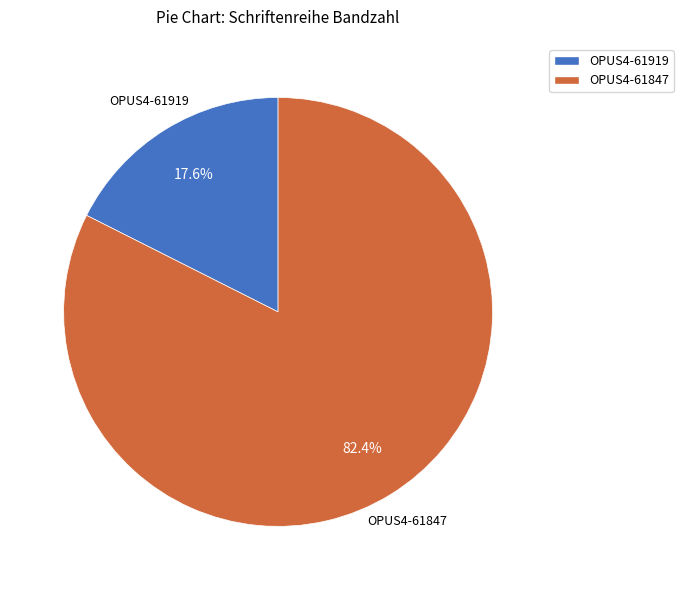

How many slices are in this pie chart?

2